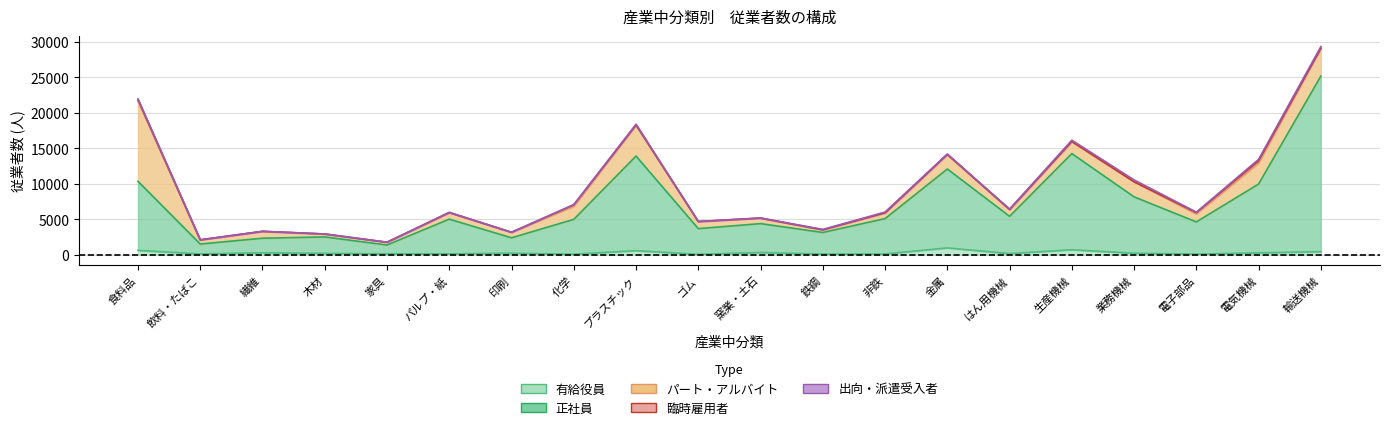

Reading left to right, list all the values displayed in this chart.

有給役員: 625	122	285	194	142	134	221	86	583	68	322	104	117	972	172	709	220	96	275	441
正社員: 9733	1395	2050	2324	1236	4891	2173	4907	13338	3619	4073	3042	4982	11125	5250	13561	7945	4539	9704	24750
パート・アルバイト: 11300	579	964	402	387	914	770	1845	4356	996	763	371	807	2019	957	1665	2123	1130	2978	3908
臨時雇用者: 244	6	6	9	3	10	6	205	24	3	15	0	16	33	7	50	7	182	301	22
出向・派遣受入者: 43	9	2	7	1	38	6	37	115	12	18	61	102	63	56	170	259	64	199	237